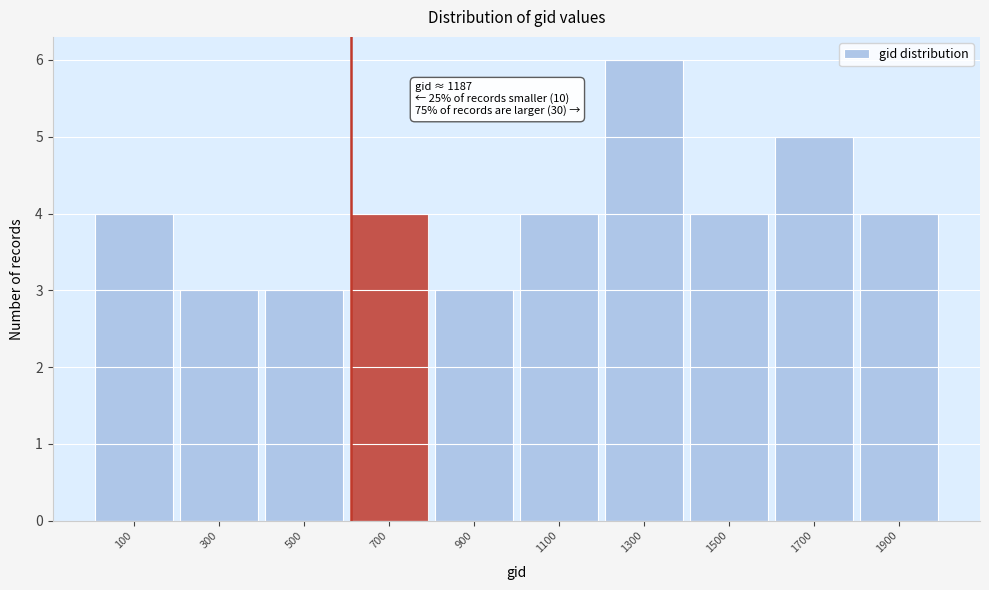

Which range on the x-axis has the tallest bar?

1200 to 1400